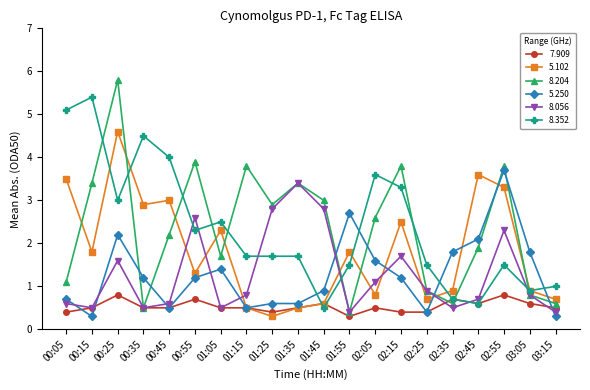

What position from the right is 02:35?

5